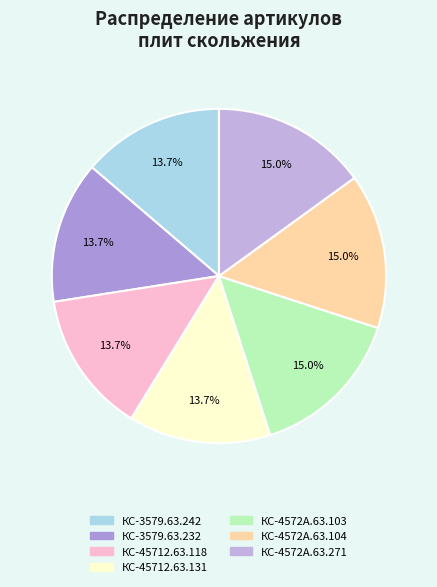

Is there a majority slice in this chart?

No